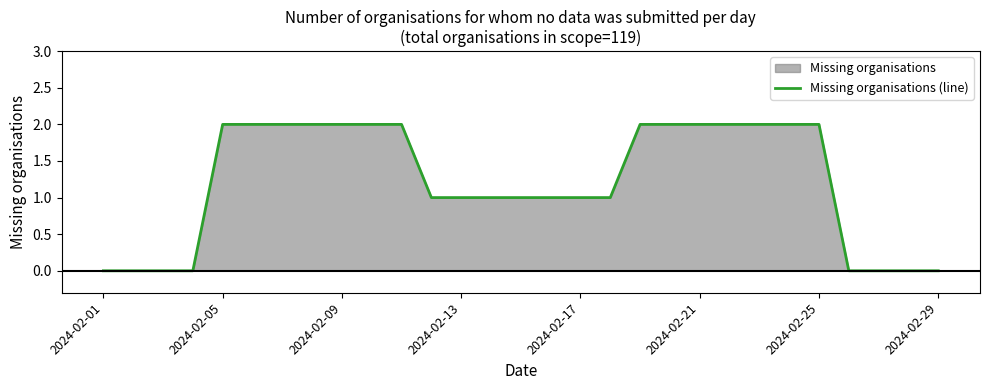

The chart shows a value of 1 at 2024-02-17. True or false?

True